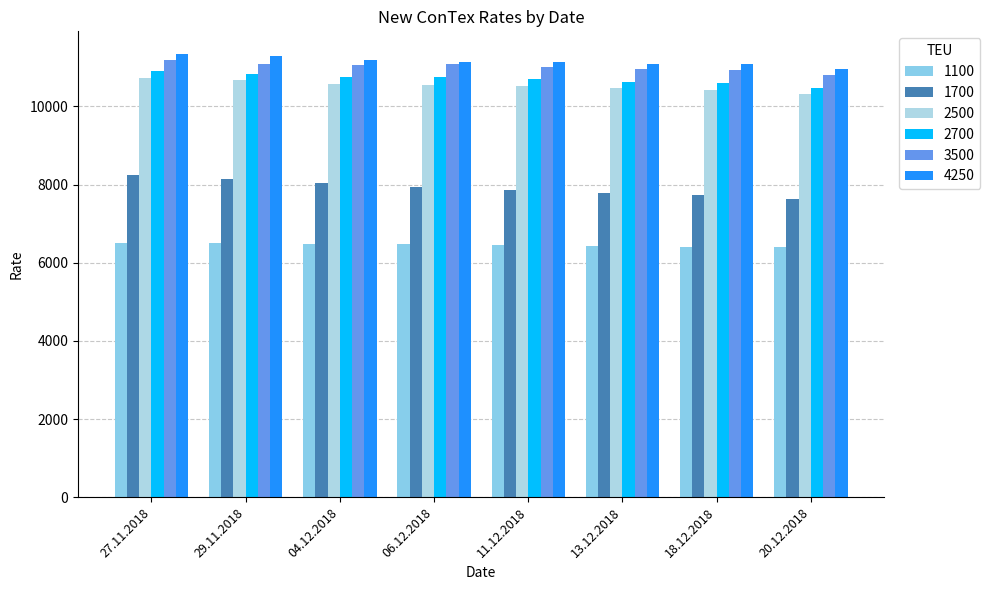

Reading left to right, list all the values displayed in this chart.

1100: 27.11.2018=6500	29.11.2018=6496	04.12.2018=6489	06.12.2018=6488	11.12.2018=6456	13.12.2018=6438	18.12.2018=6414	20.12.2018=6410
1700: 27.11.2018=8240	29.11.2018=8155	04.12.2018=8034	06.12.2018=7935	11.12.2018=7861	13.12.2018=7782	18.12.2018=7733	20.12.2018=7640
2500: 27.11.2018=10725	29.11.2018=10689	04.12.2018=10562	06.12.2018=10537	11.12.2018=10528	13.12.2018=10461	18.12.2018=10413	20.12.2018=10320
2700: 27.11.2018=10903	29.11.2018=10836	04.12.2018=10761	06.12.2018=10759	11.12.2018=10691	13.12.2018=10628	18.12.2018=10599	20.12.2018=10472
3500: 27.11.2018=11183	29.11.2018=11092	04.12.2018=11060	06.12.2018=11077	11.12.2018=11022	13.12.2018=10951	18.12.2018=10941	20.12.2018=10814
4250: 27.11.2018=11355	29.11.2018=11287	04.12.2018=11185	06.12.2018=11149	11.12.2018=11130	13.12.2018=11098	18.12.2018=11089	20.12.2018=10952